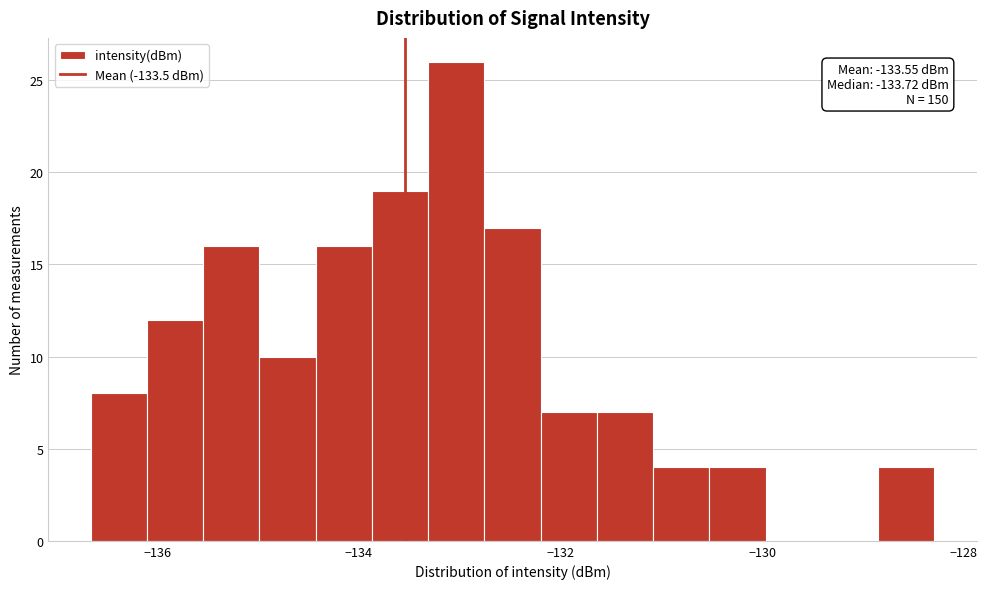

Around what value on the x-axis is the tallest bar? Give the approximate position of its centre, as read against the axis.

-133.0